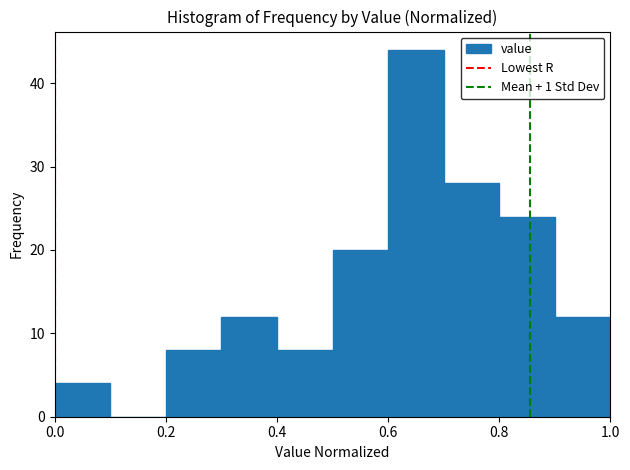

Reading left to right, transcribe this chart: for each bar, give the range it covers on the x-axis and its height. The values are not printed on the chart, so give them approximately, as read against the axis.

0.0 to 0.1: 4
0.1 to 0.2: 0
0.2 to 0.3: 8
0.3 to 0.4: 12
0.4 to 0.5: 8
0.5 to 0.6: 20
0.6 to 0.7: 44
0.7 to 0.8: 28
0.8 to 0.9: 24
0.9 to 1.0: 12